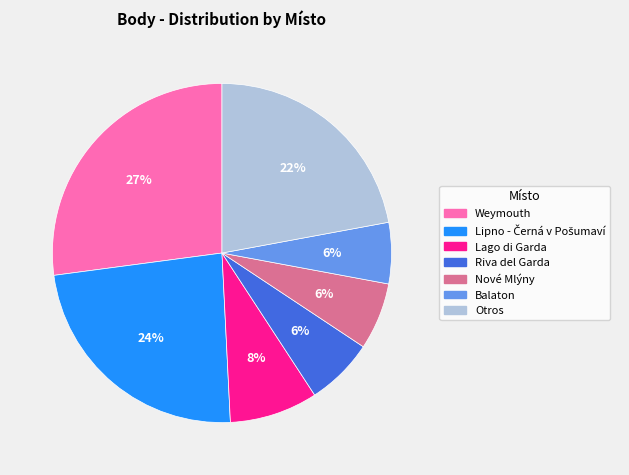

Which slice is the largest?

Weymouth